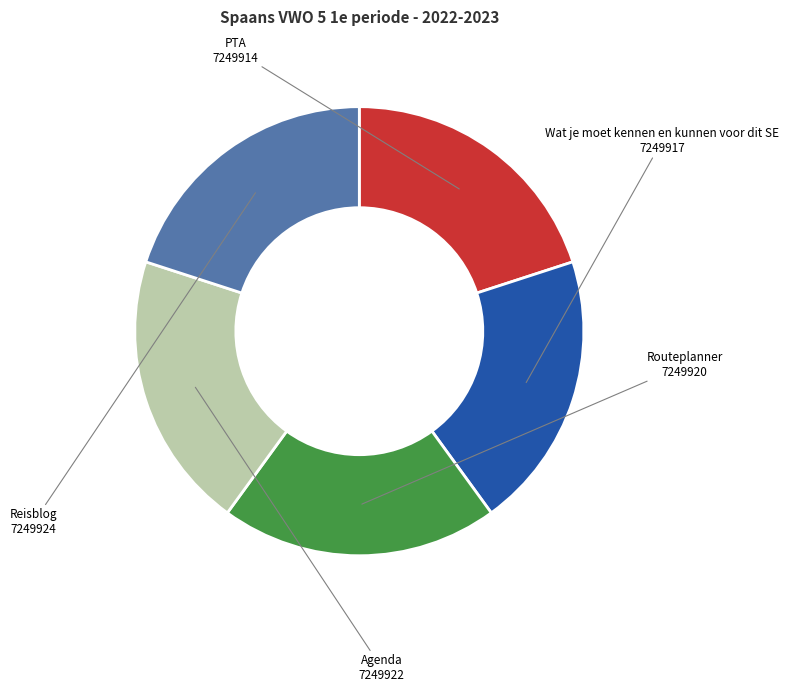

Combined, do Wat je moet kennen en kunnen voor dit SE and Reisblog account for over 50%?

No